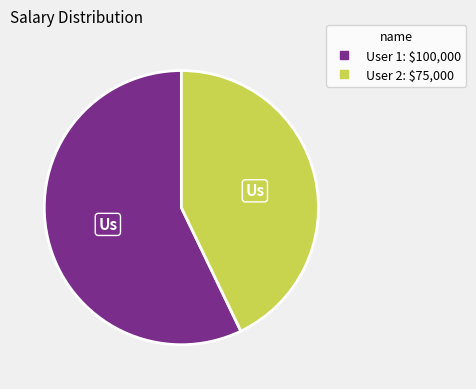

Is User 2 the majority of the pie?

No